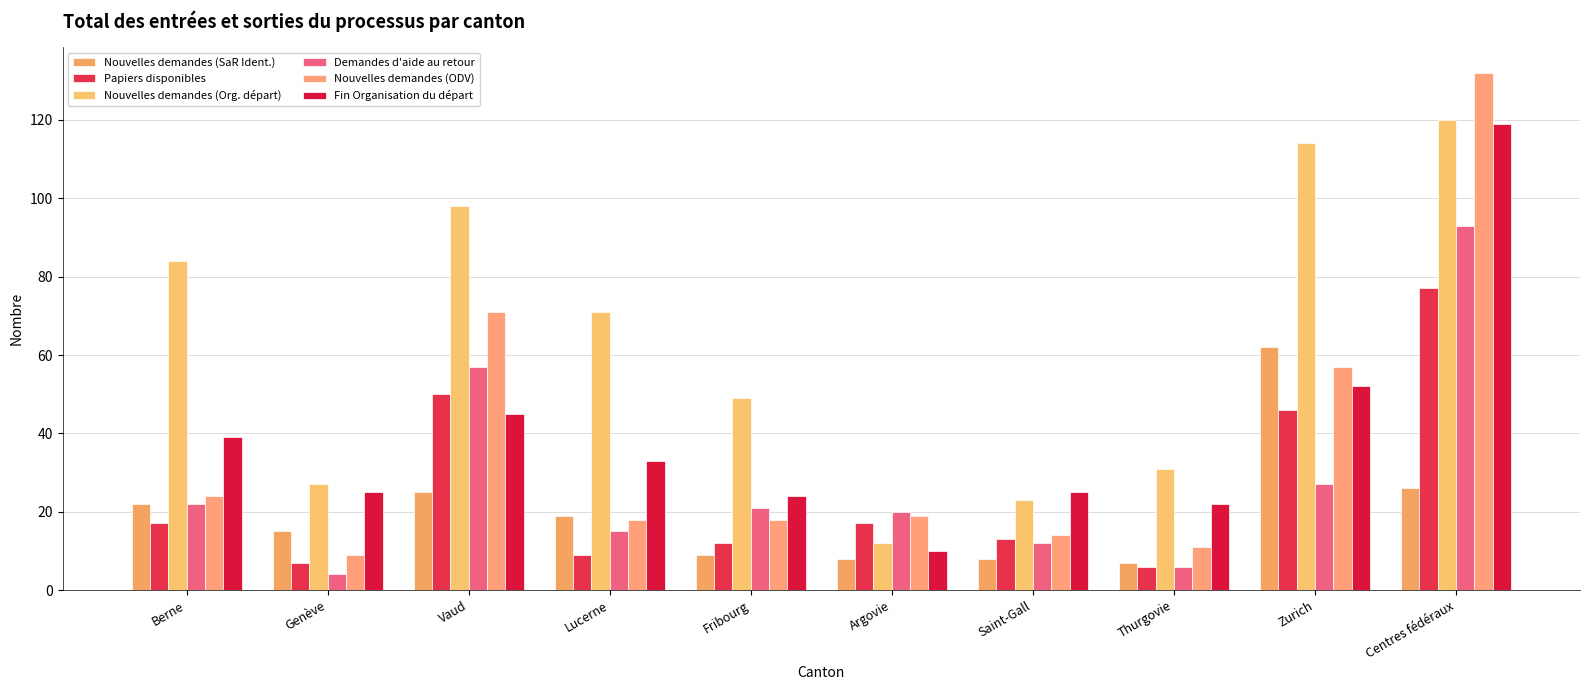

The value of Fin Organisation du départ at Saint-Gall is 25. True or false?

True